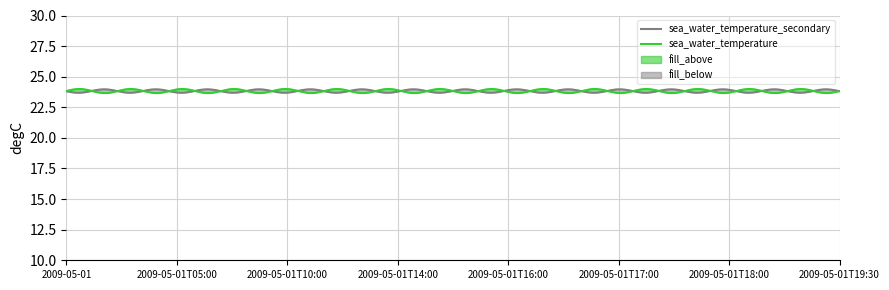

What is the minimum value for sea_water_temperature_secondary?

23.7